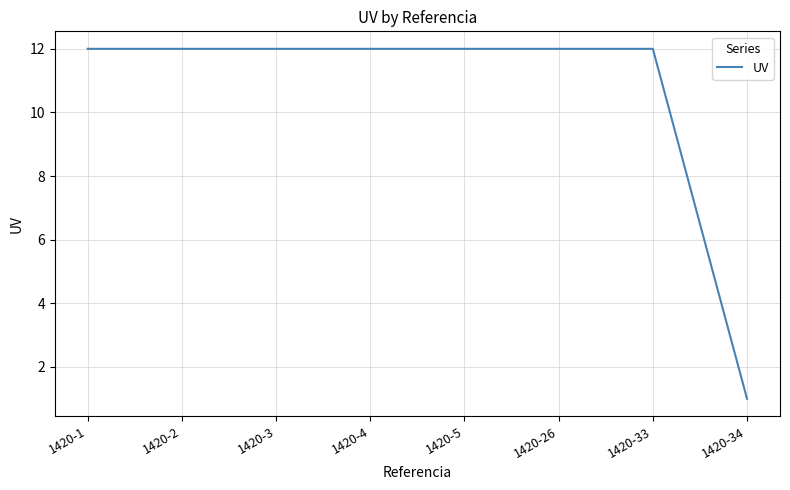

Where is the data nearest to the value 6?

1420-34